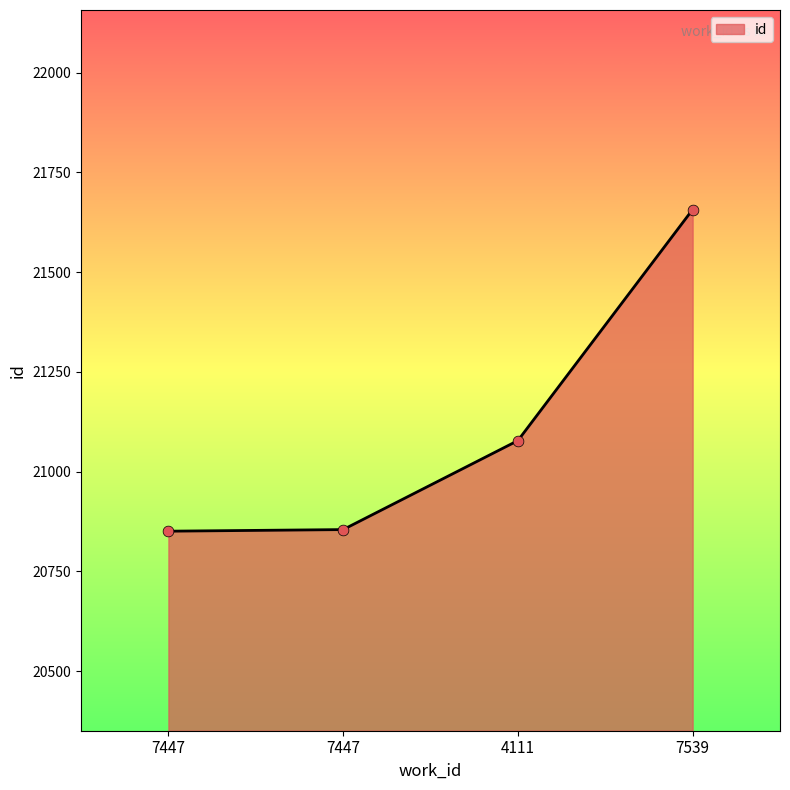

Approximately how many times larger is the value at 4111 compared to 7539?

1.0